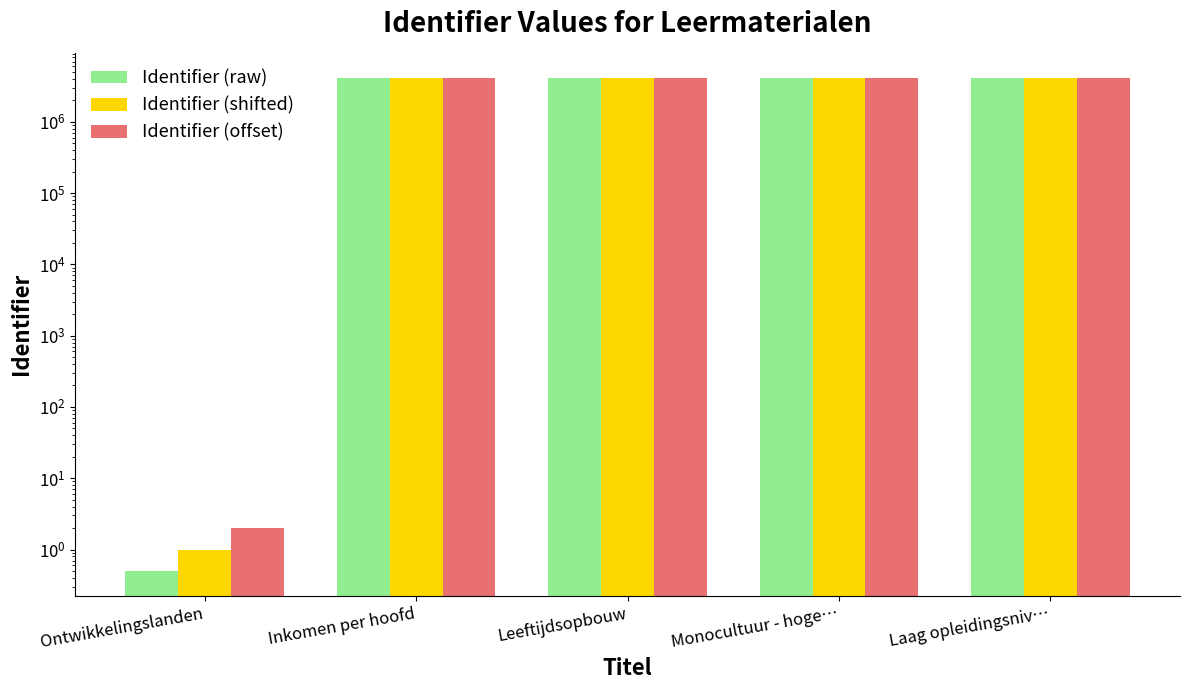

What is the minimum value shown in the chart?

0.5